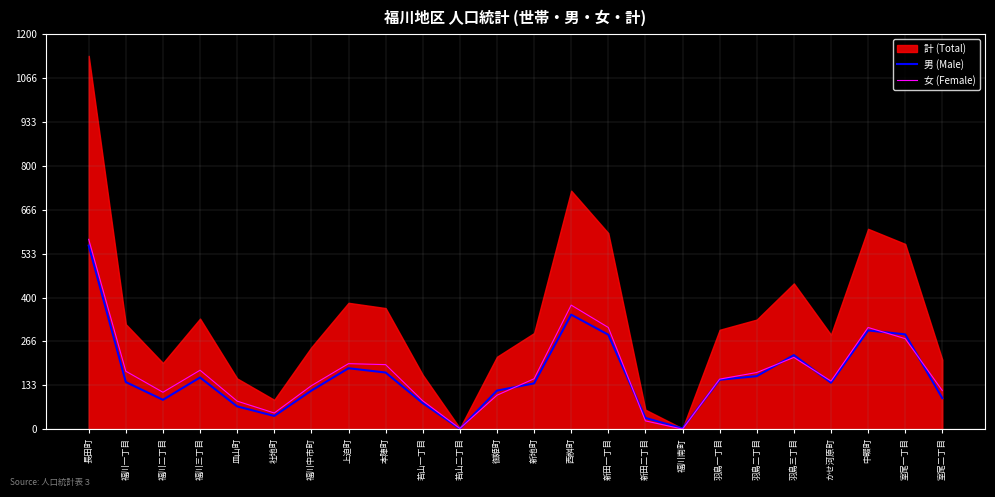

True or false: 女 (Female) has a value of 66 at 御姫町.

False